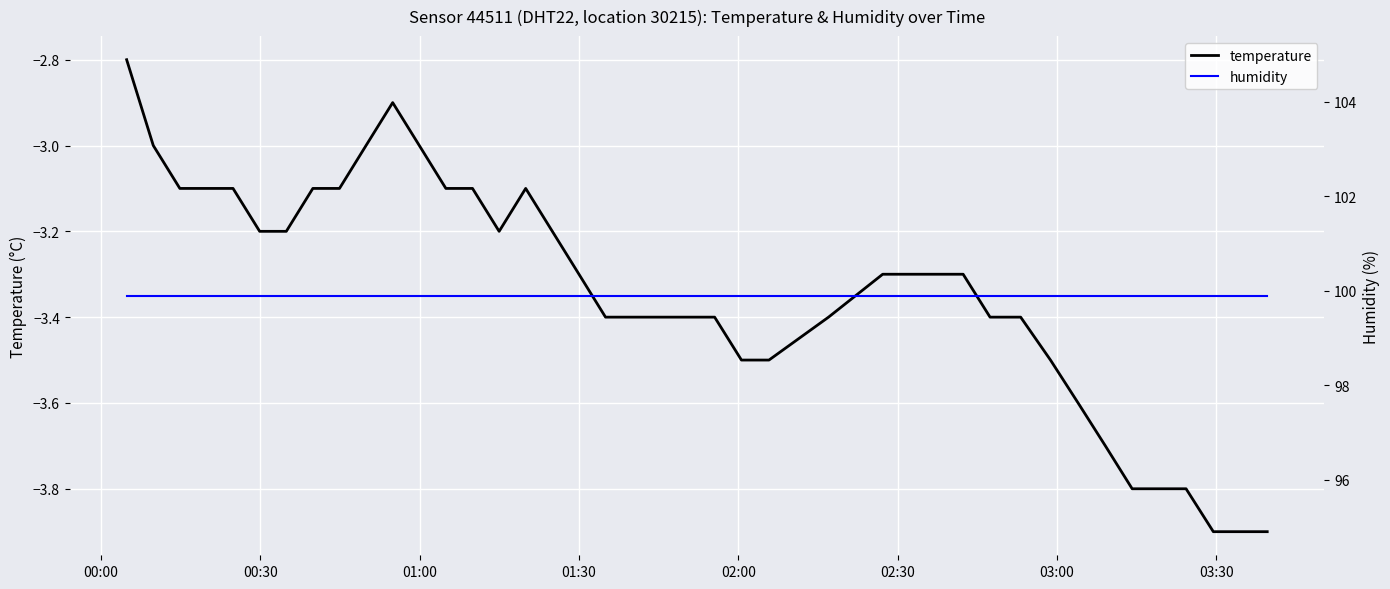

What is the maximum value for temperature?

-2.8